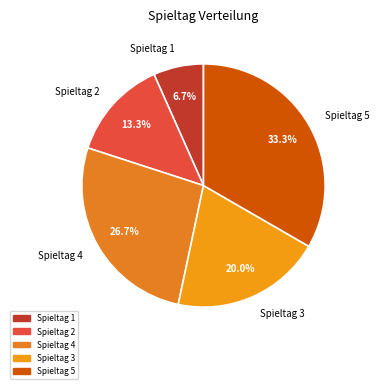

To the nearest percent, what is the combined percentage of Spieltag 4 and Spieltag 1?

33%